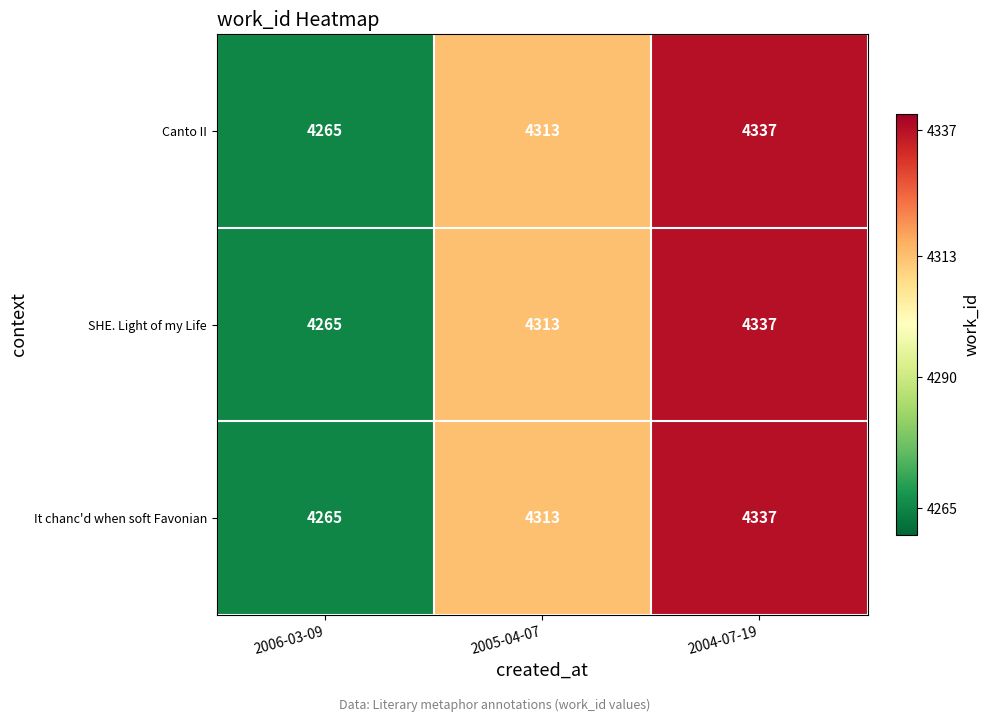

Reading right to left, what are all the values shown in this chart?

Canto II: 2004-07-19=4337	2005-04-07=4313	2006-03-09=4265
SHE. Light of my Life: 2004-07-19=4337	2005-04-07=4313	2006-03-09=4265
It chanc'd when soft Favonian: 2004-07-19=4337	2005-04-07=4313	2006-03-09=4265